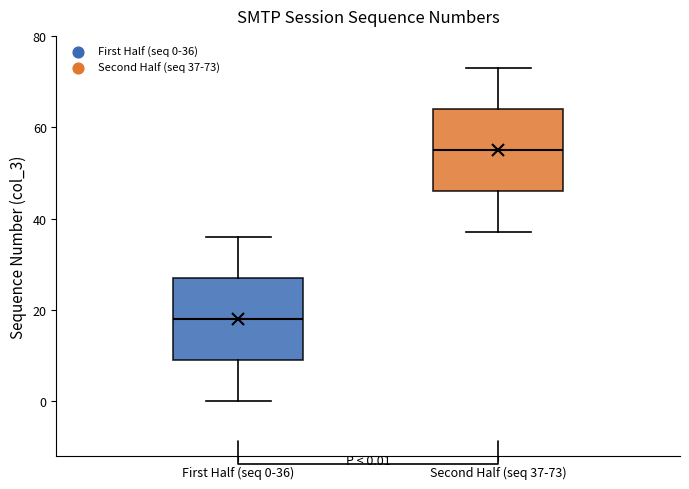

Which box has the highest median line?

Second Half (seq 37-73)